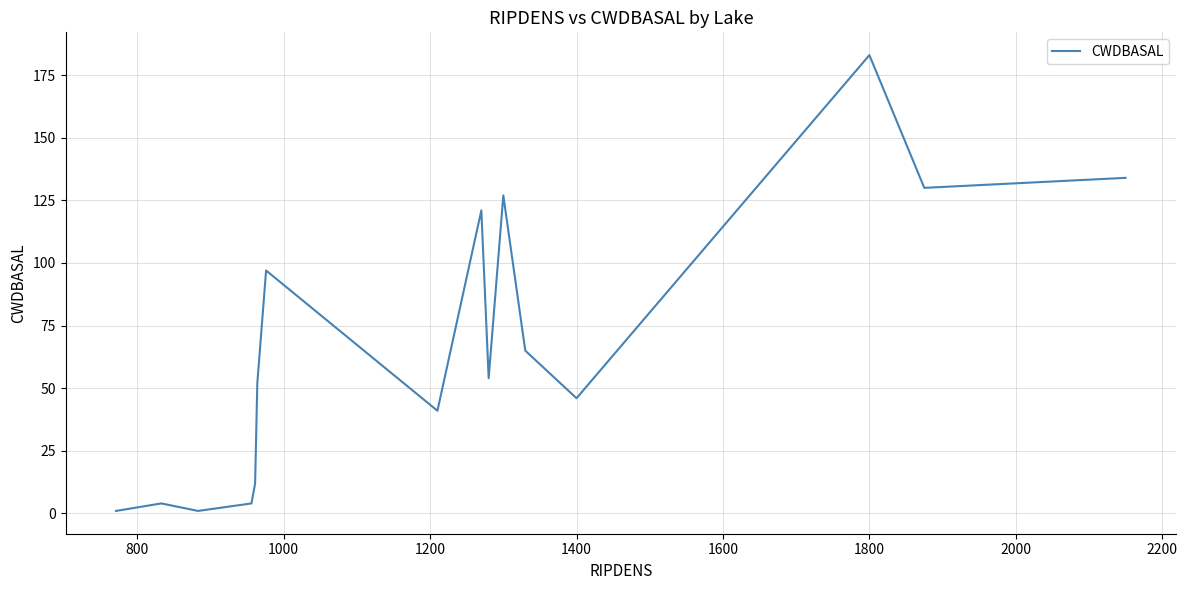

What is the difference between the maximum and minimum values?

182